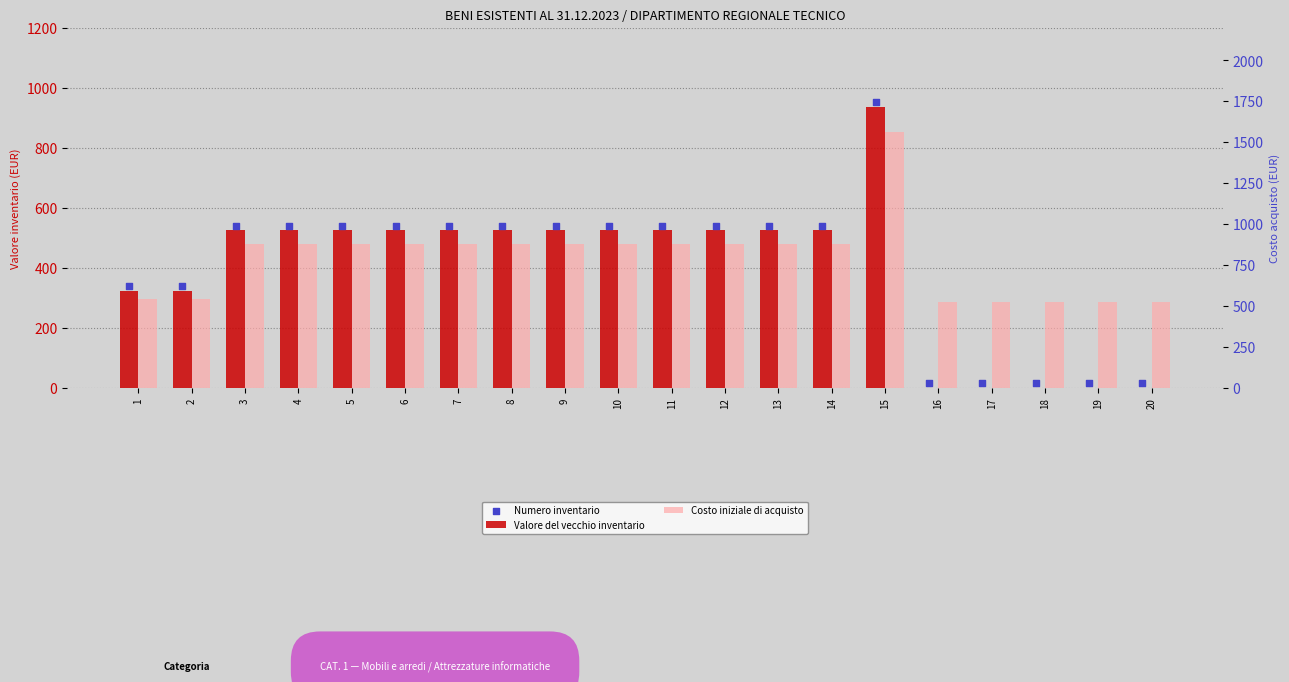

Is the value of Costo iniziale di acquisto at 15 greater than the value of Valore del vecchio inventario at 3?

Yes